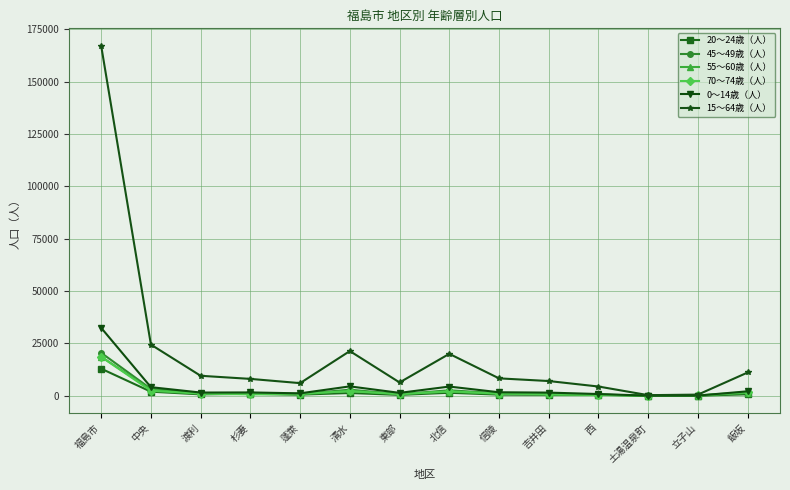

Is the value of 20～24歳（人） at 北信 greater than the value of 15～64歳（人） at 清水?

No